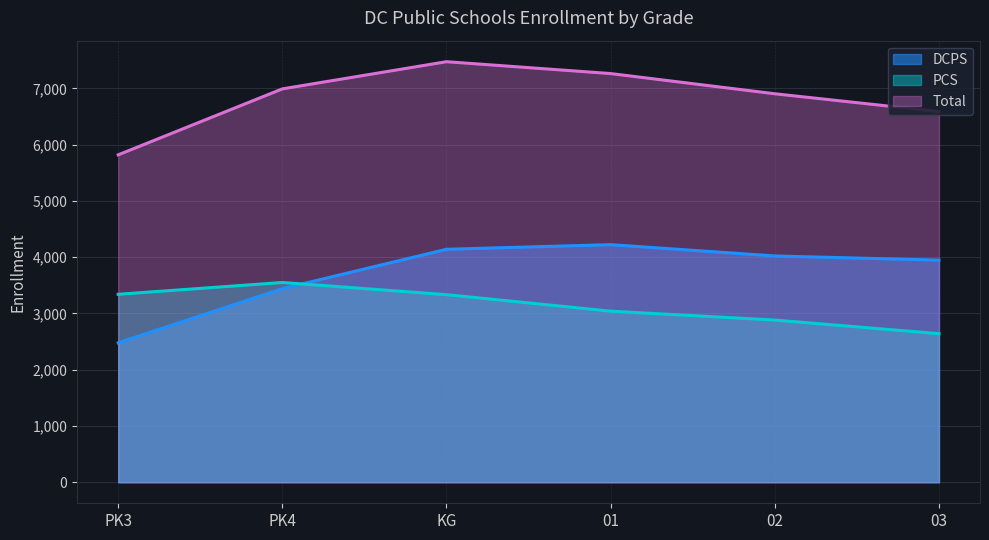

Which series has the widest spread of values?

DCPS